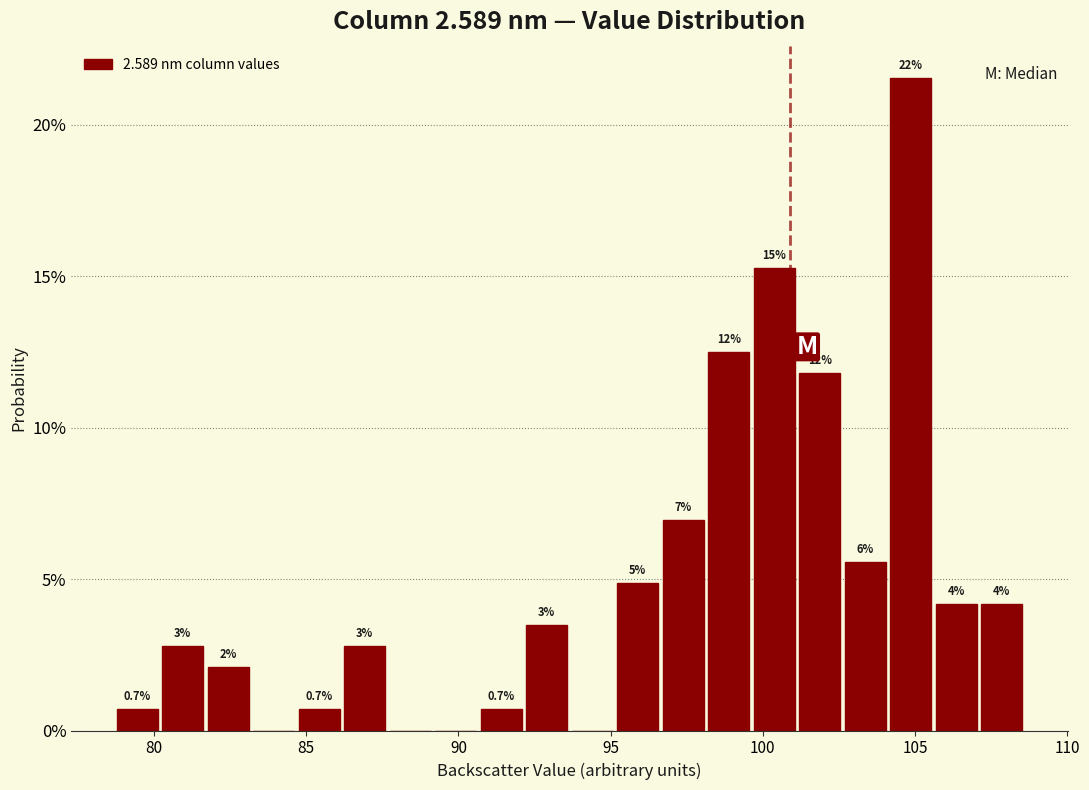

Around what value on the x-axis is the tallest bar? Give the approximate position of its centre, as read against the axis.

105.0